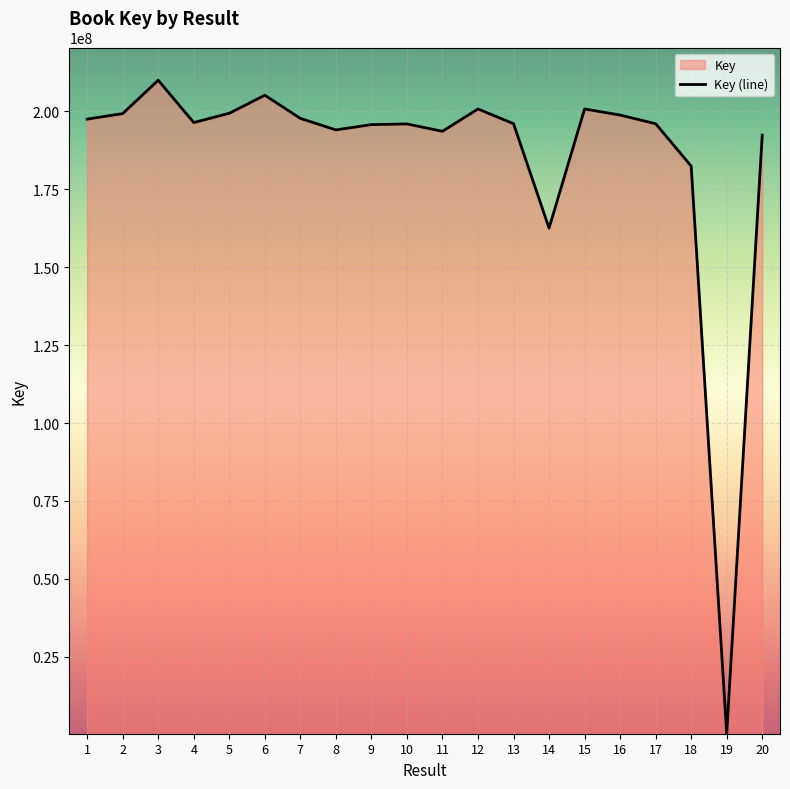

Which category has the highest value across all series?

3